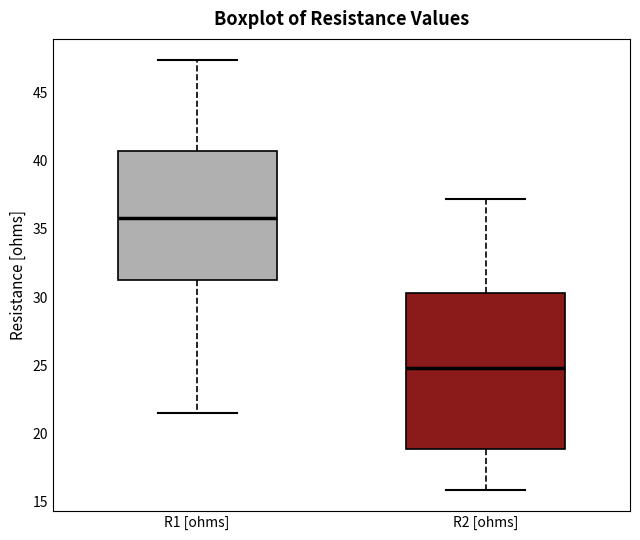

Reading left to right, transcribe this box plot: for each box, give where its median line is, the range the box spans, and where its two whiskers end, as read against the y-axis. The values are not printed on the chart, so give them approximately, as read against the axis.

R1 [ohms]: median 36.0, box 31.0 to 40.5, whiskers 21.5 to 47.5
R2 [ohms]: median 25.0, box 19.0 to 30.5, whiskers 16.0 to 37.0